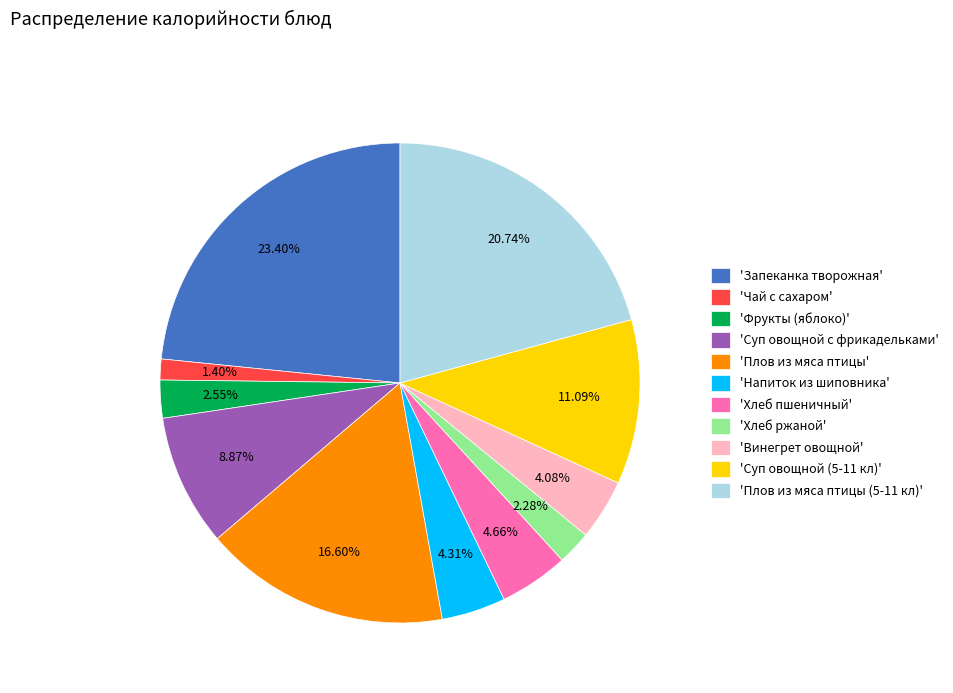

Do 'Чай с сахаром' and 'Запеканка творожная' together represent more than half of the pie?

No